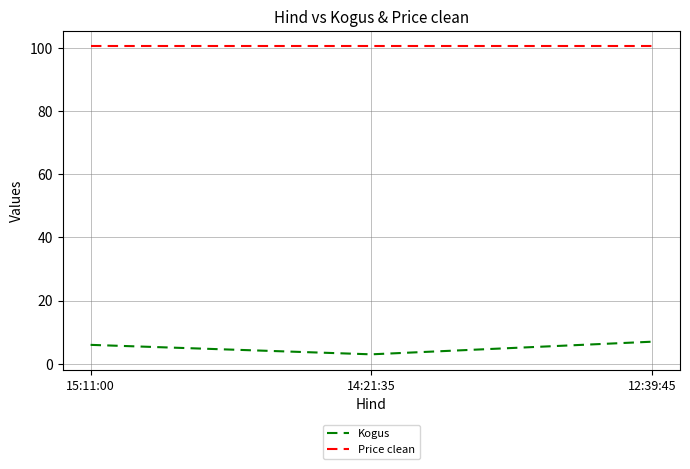

What position from the left is 12:39:45?

3